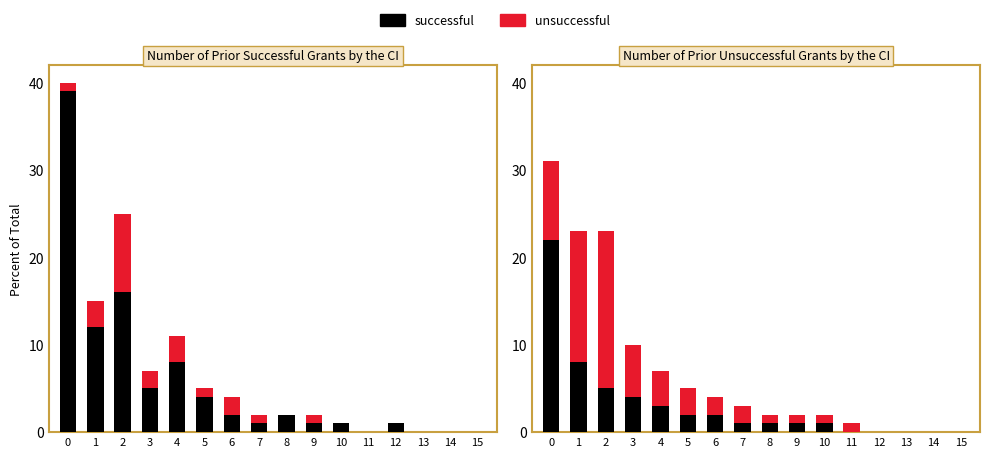

The value of successful at 10 is 1. True or false?

True